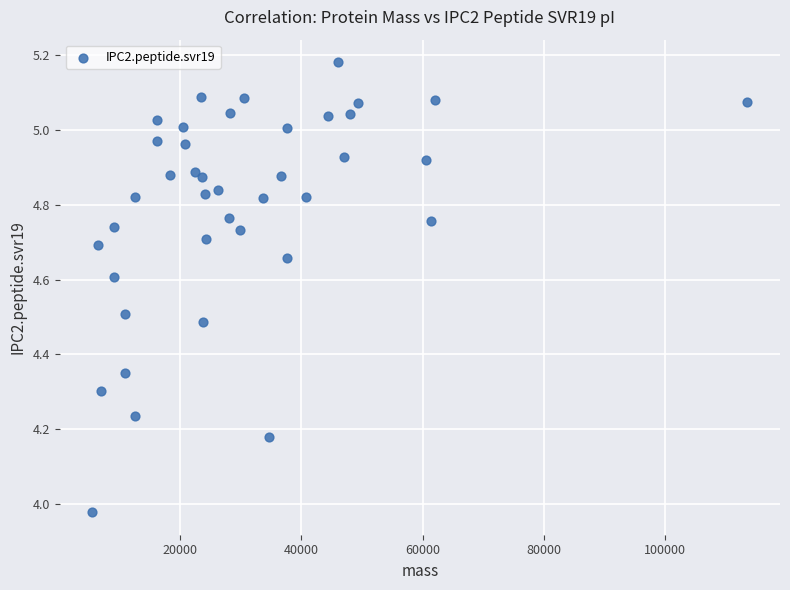

What is the range of X values (max minus min)?

108067.4